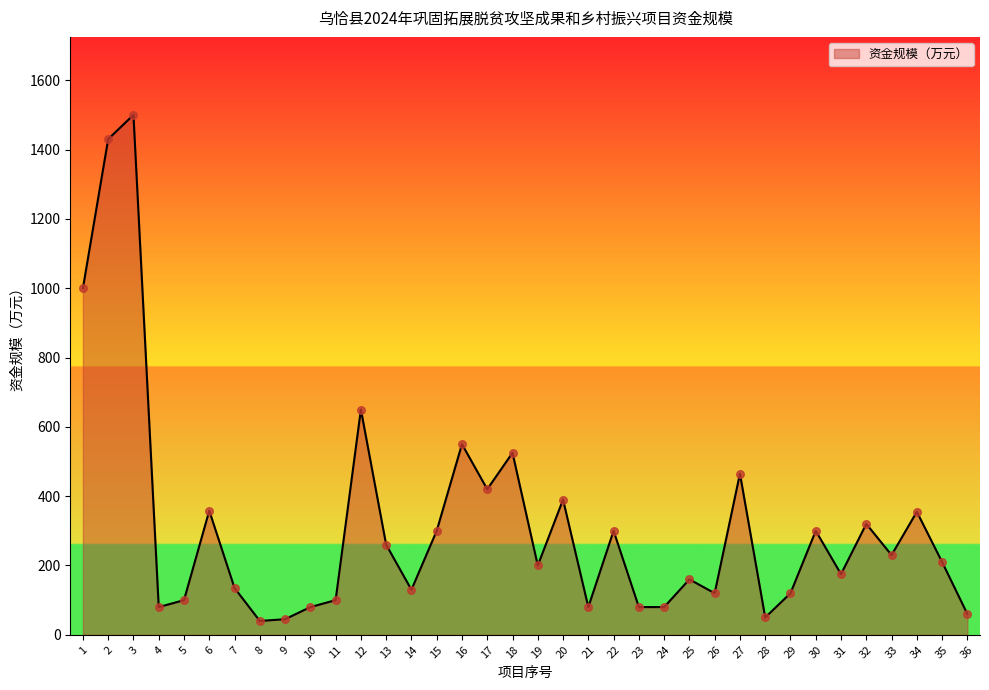

What is the change in value from 23 to 36?

-20